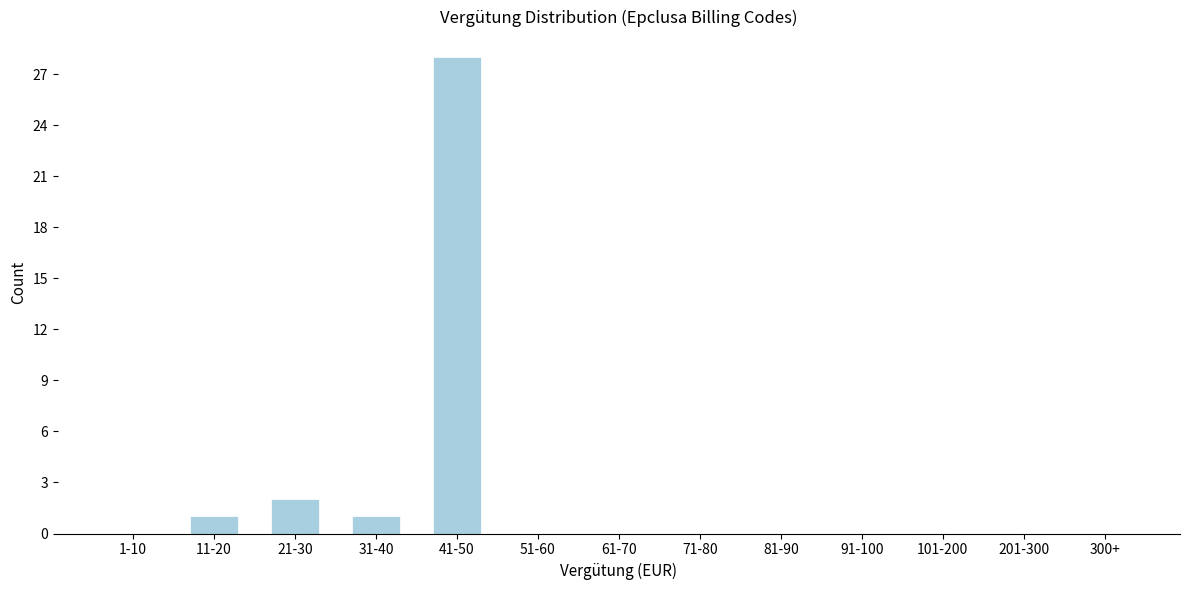

Reading left to right, what are all the values shown in this chart?

1-10=0	11-20=1	21-30=2	31-40=1	41-50=28	51-60=0	61-70=0	71-80=0	81-90=0	91-100=0	101-200=0	201-300=0	300+=0